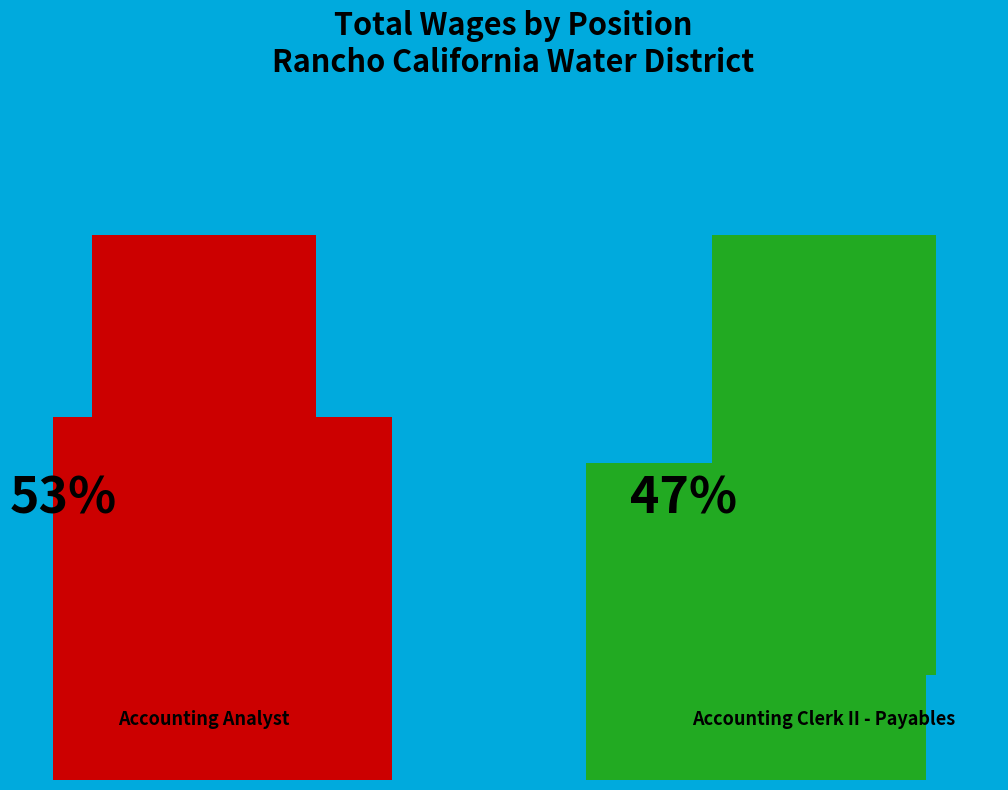

How many segments does this pie chart have?

2